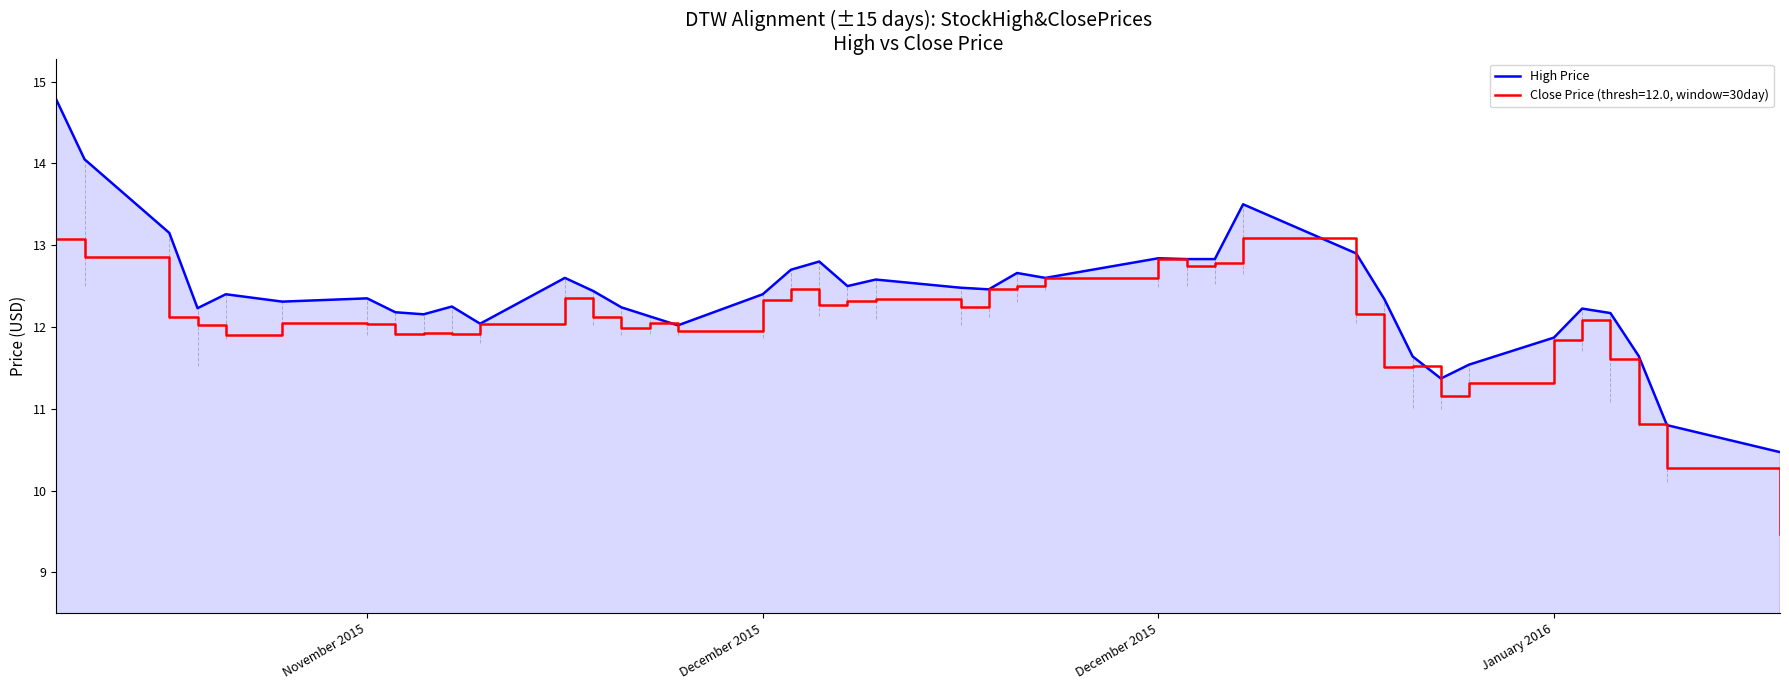

Which series has the widest spread of values?

High Price